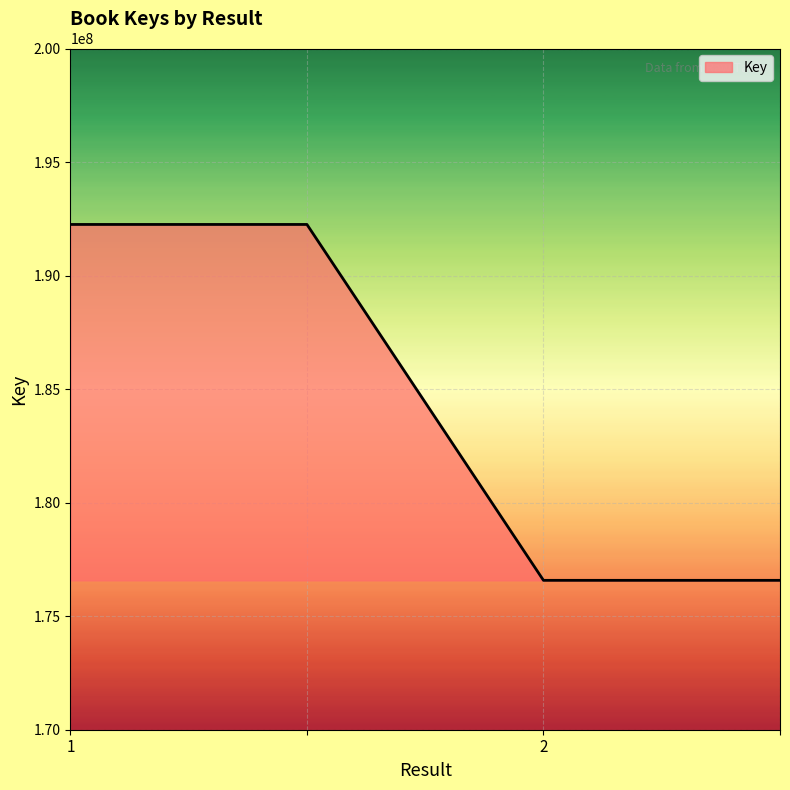

What is the difference between the maximum and second lowest values?

15672905